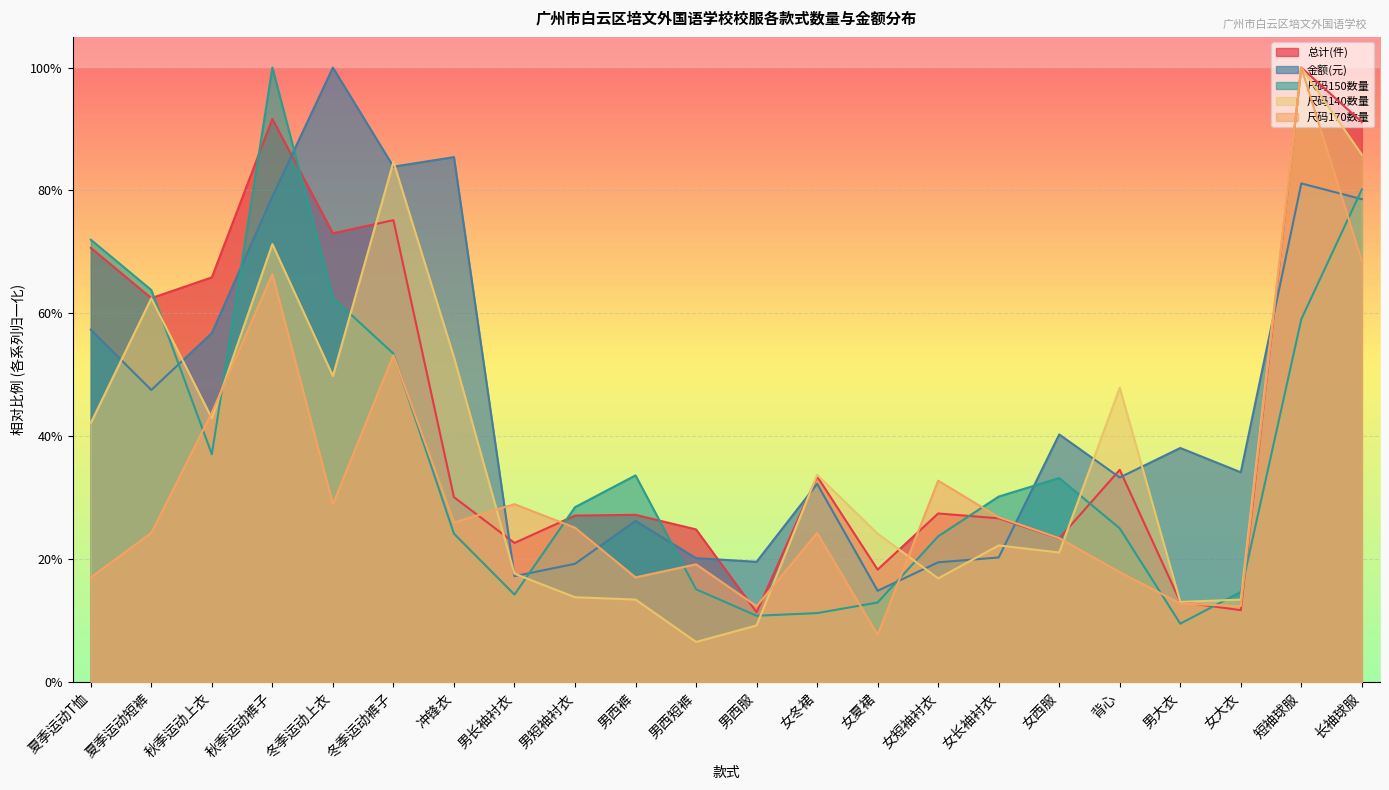

At which category does 尺码170数量 reach its first local valley?

冬季运动上衣